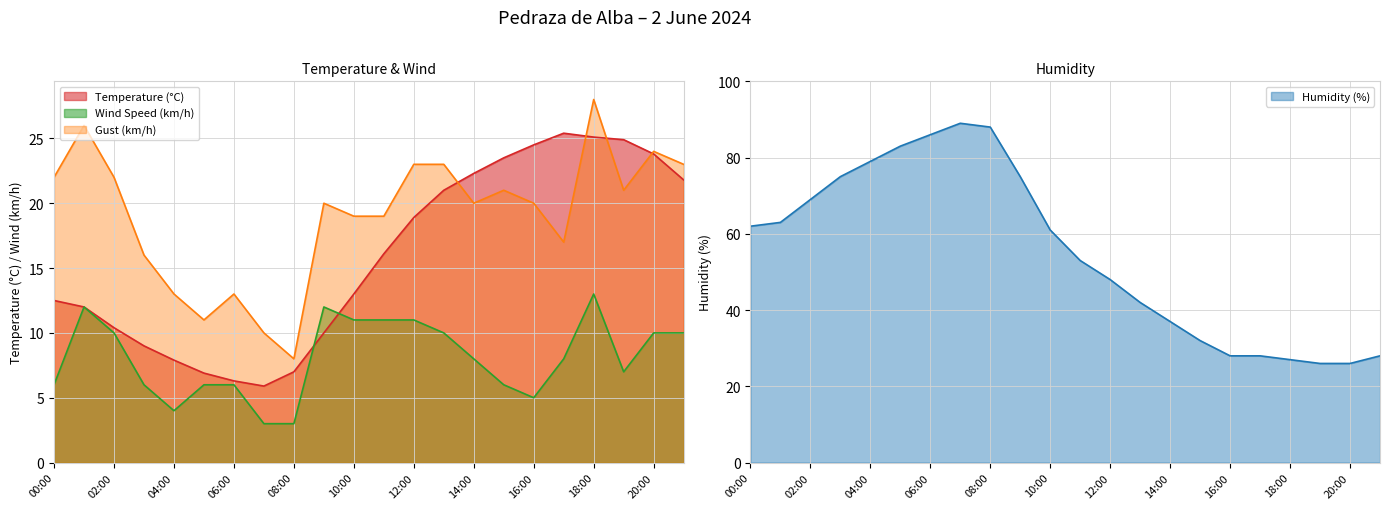

Is it true that Temperature (°C) equals 10.6 at 15:00?

False